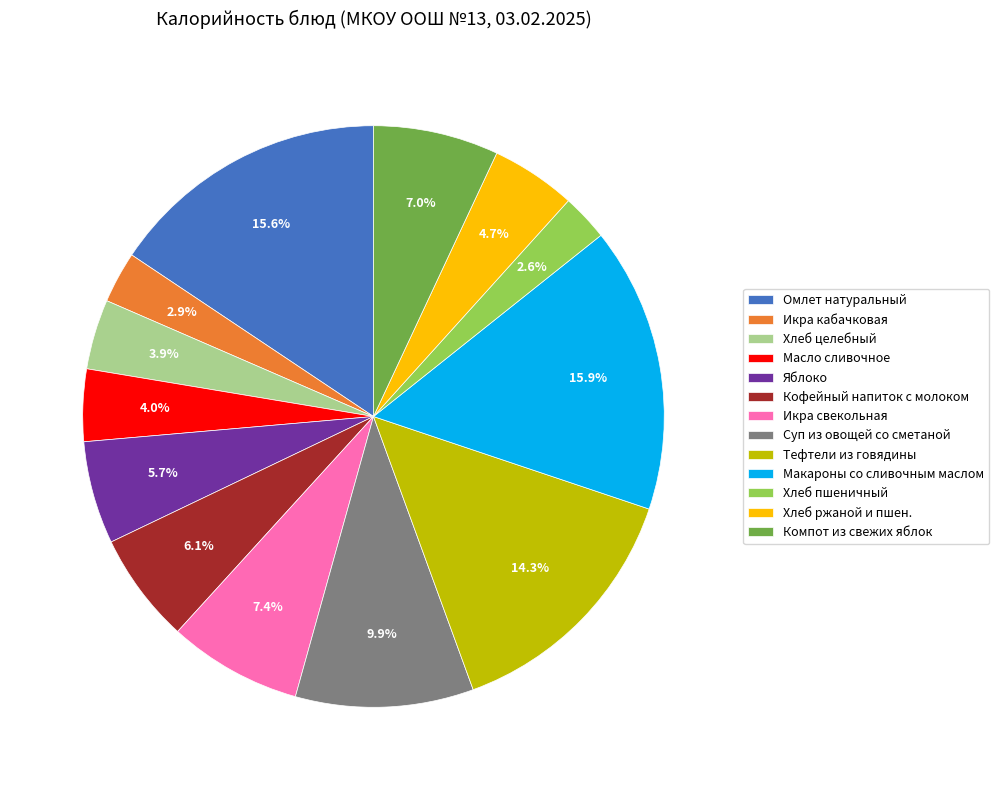

Is there a majority slice in this chart?

No